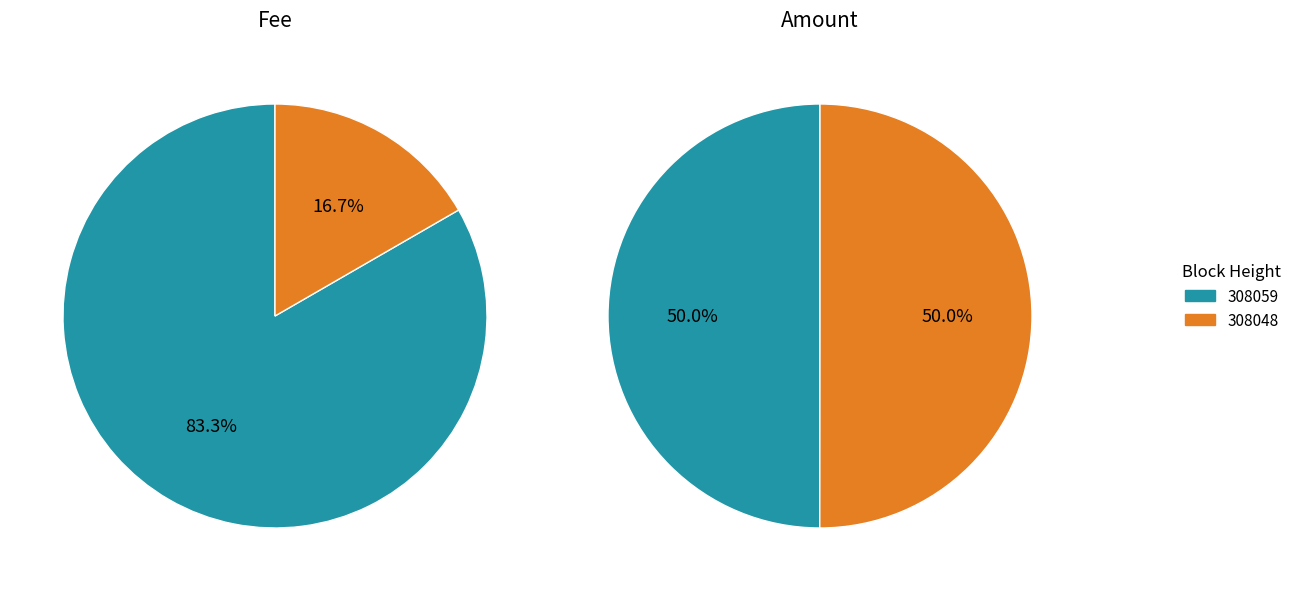

Do 308048 and 308059 together represent more than half of the pie?

Yes